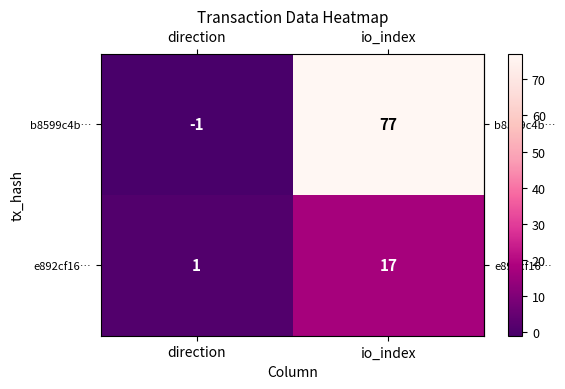

How many series are shown in this chart?

2